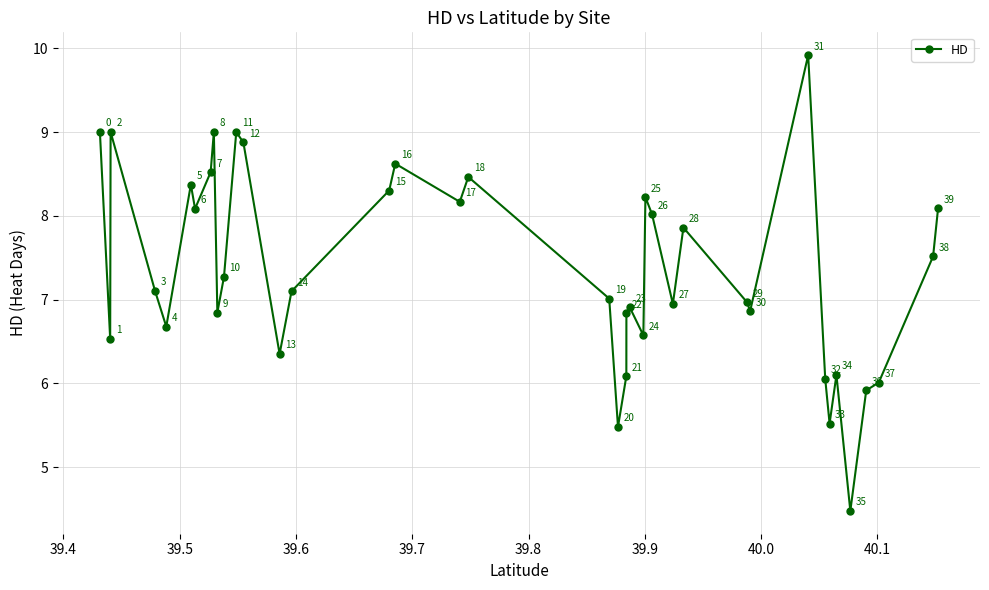

How many points are higher than both their immediate neighbors (excluding endpoints)?

11